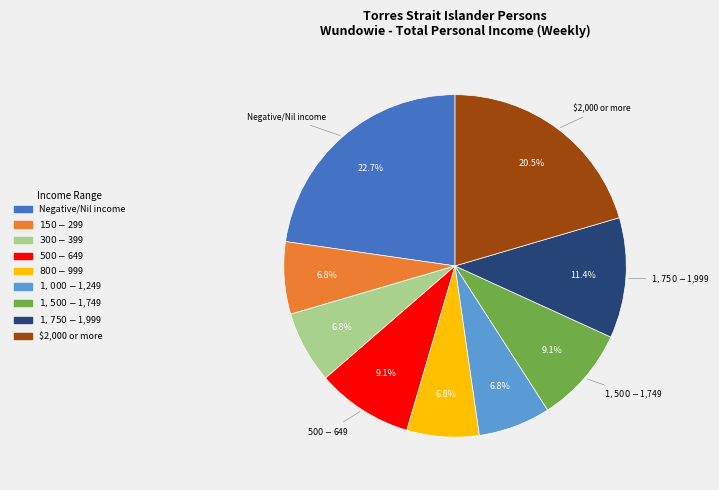

Is it true that Negative/Nil income is 16% of the pie?

False